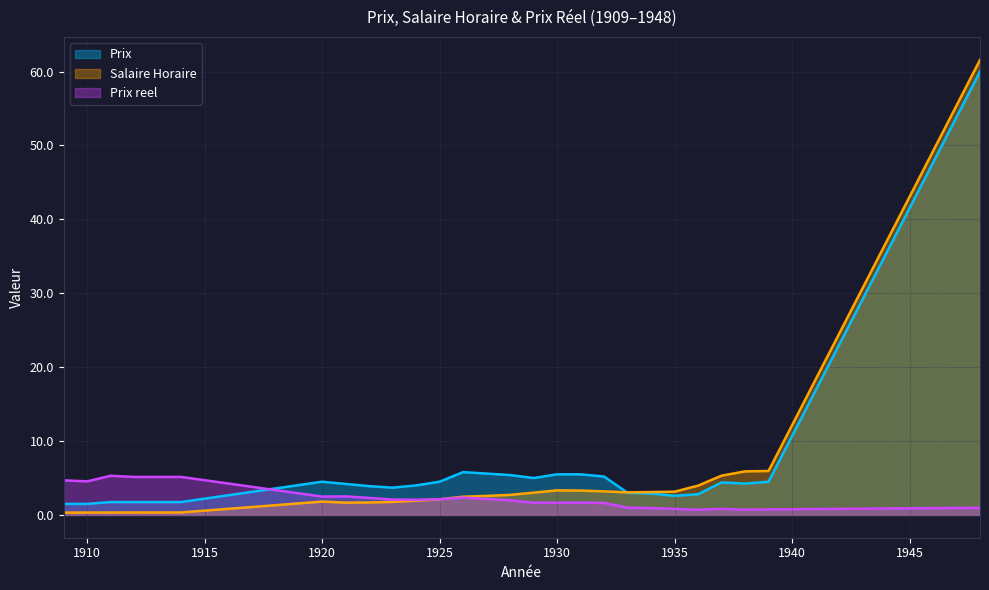

Rank the categories by Prix reel value from lowest to highest.

1936, 1938, 1939, 1935, 1937, 1934, 1948, 1933, 1932, 1930, 1929, 1931, 1928, 1924, 1923, 1925, 1927, 1922, 1926, 1920, 1921, 1910, 1909, 1912, 1913, 1914, 1911